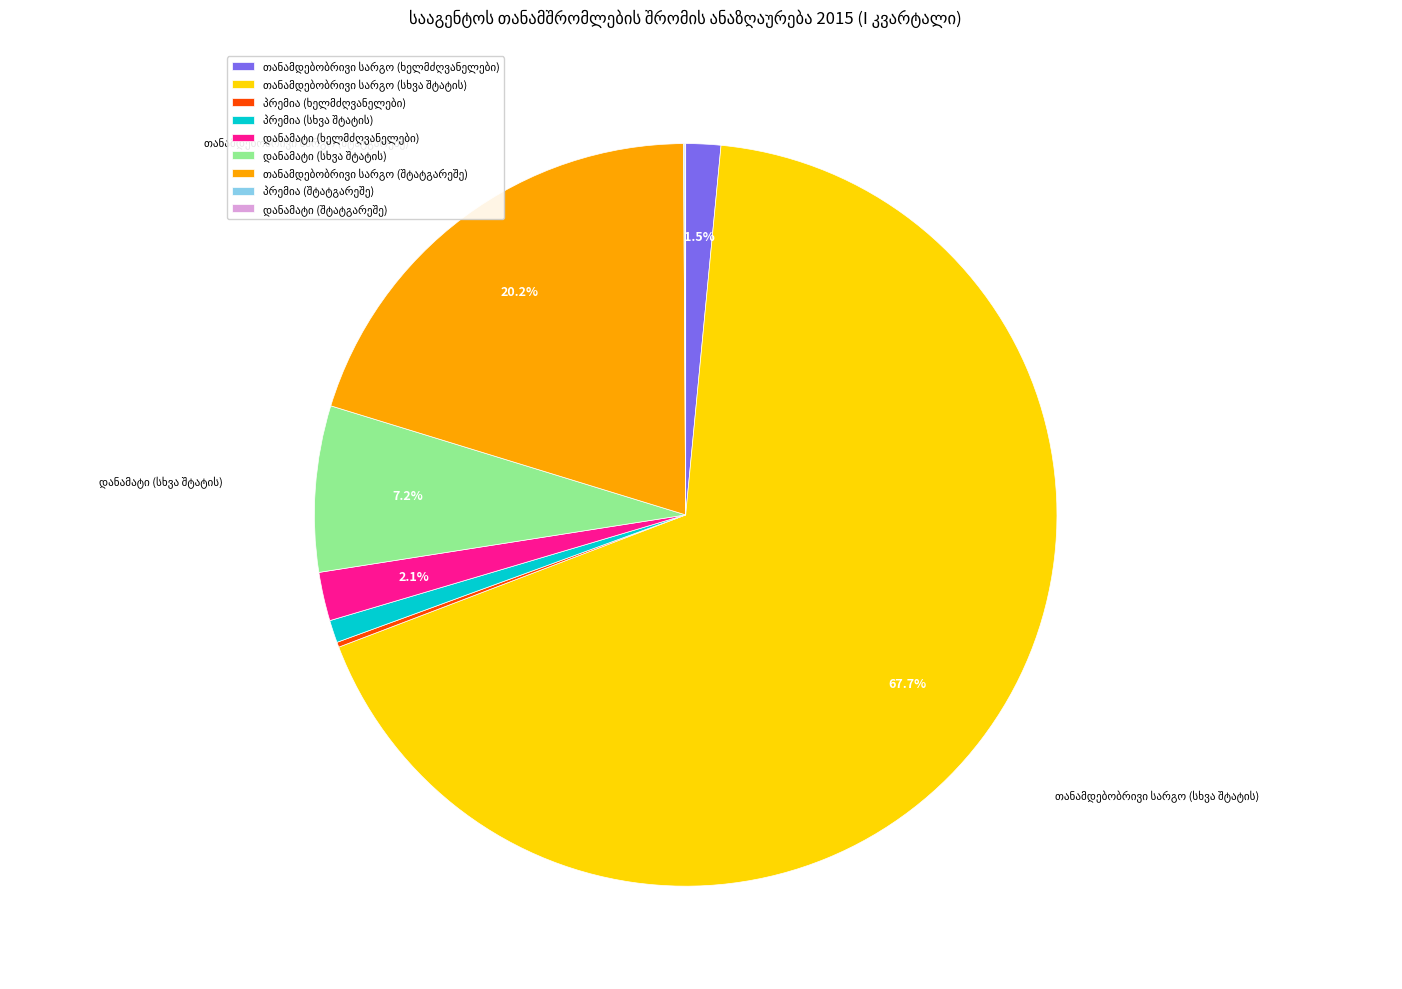

Does any single category account for the majority?

Yes